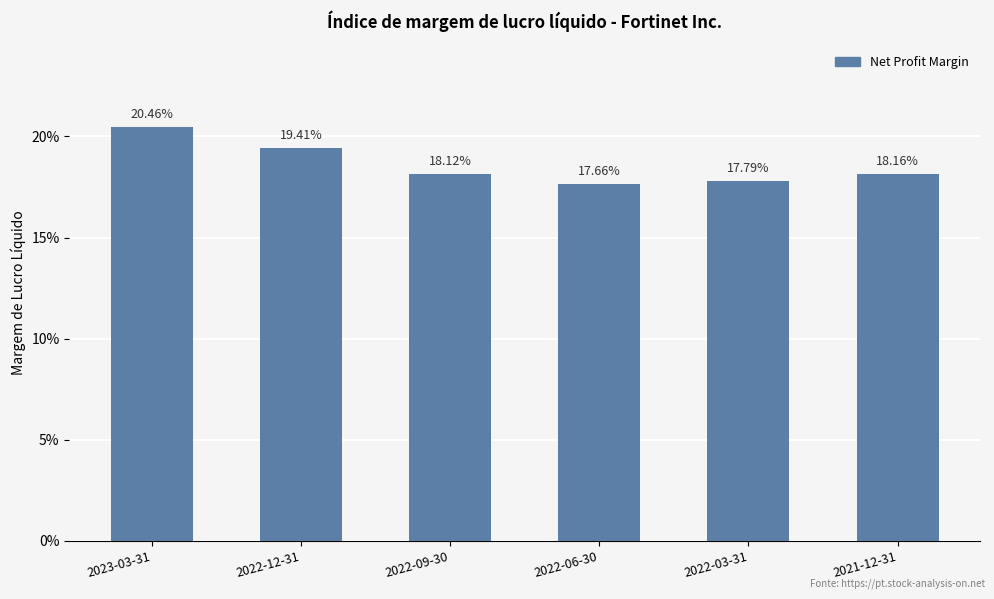

Reading left to right, extract all data points from this chart.

0.2	0.2	0.2	0.2	0.2	0.2